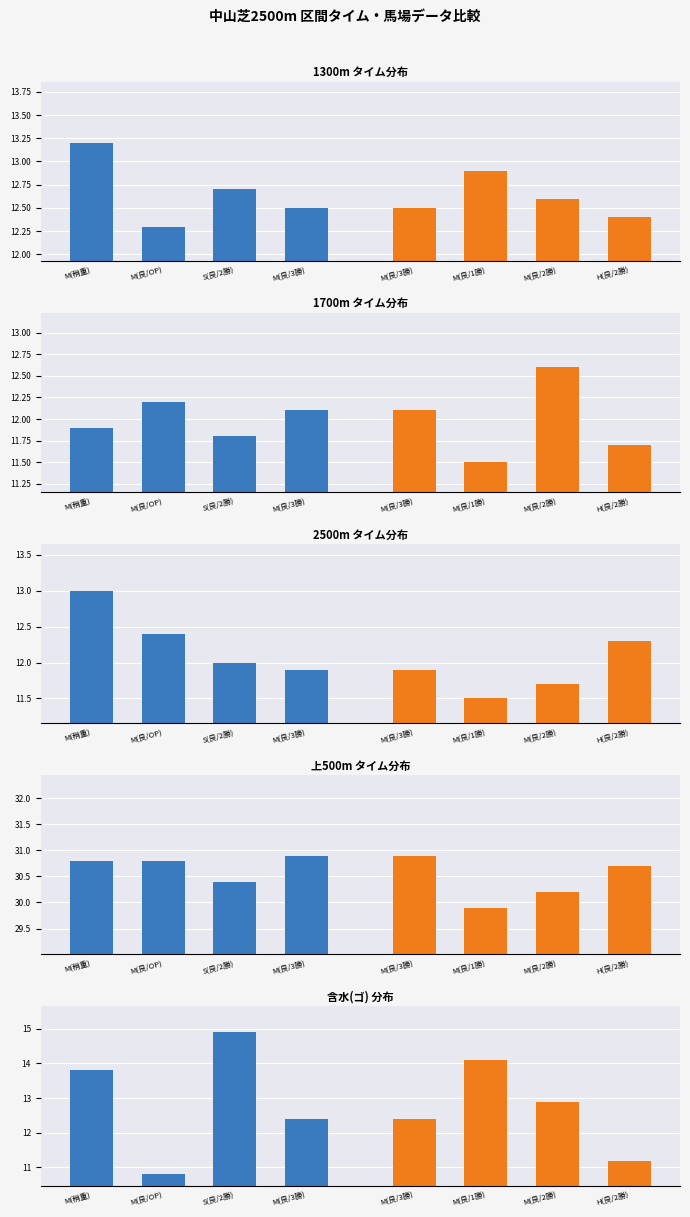

What is the maximum value for 前半レース群?

14.9